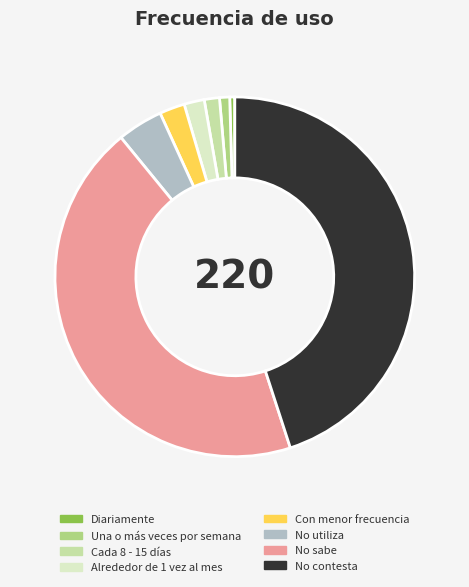

How many slices are in this pie chart?

8